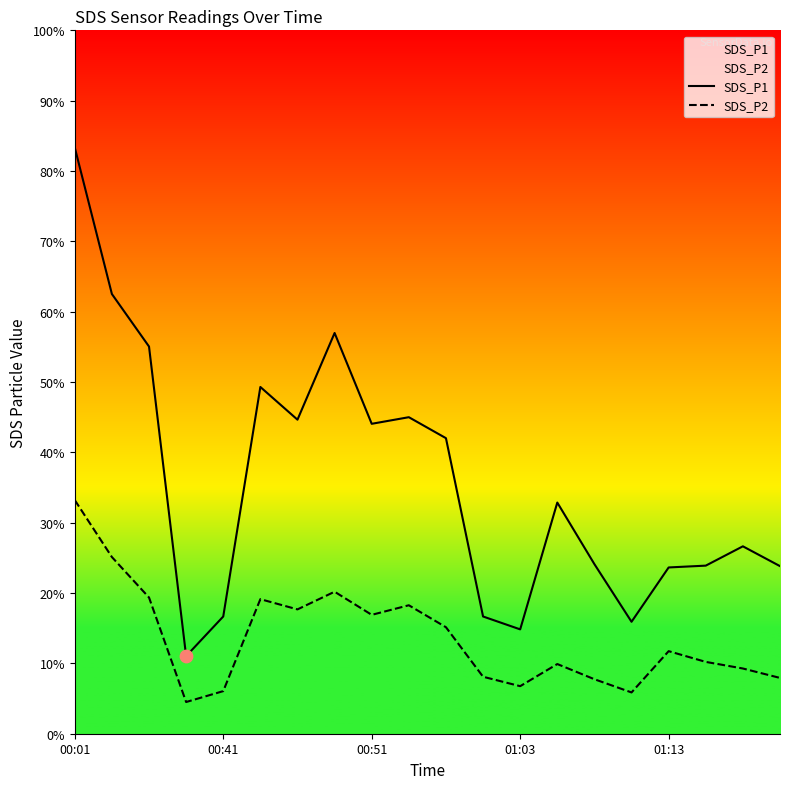

Is the value of SDS_P2 at 10 greater than the value of SDS_P1 at 6?

No